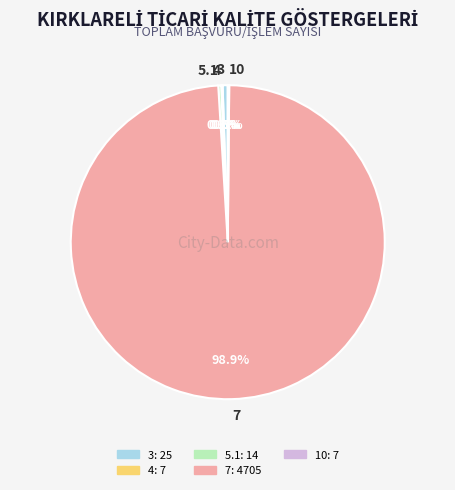

What is the majority slice?

7